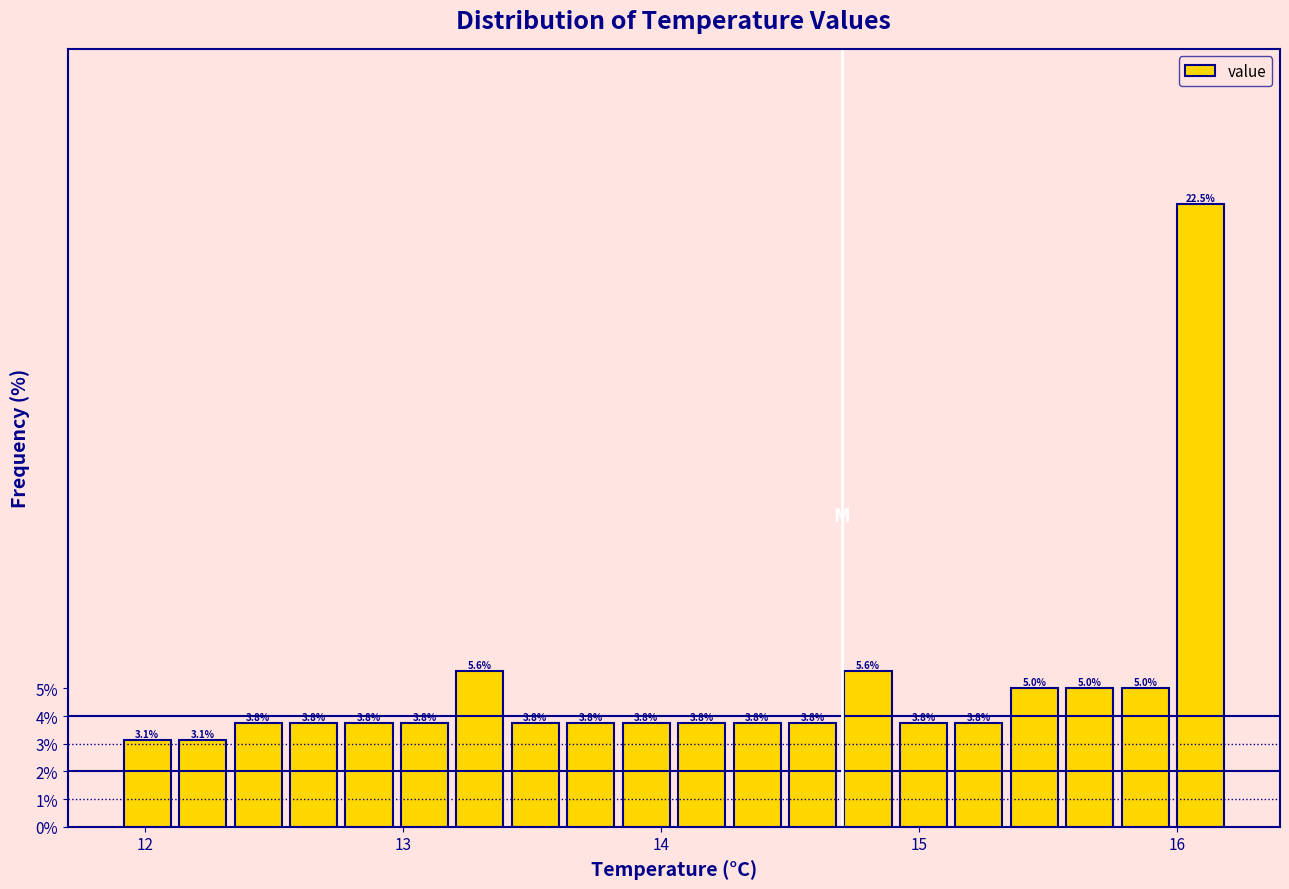

Read against the x-axis, roughly where is the centre of the tallest bar?

16.1